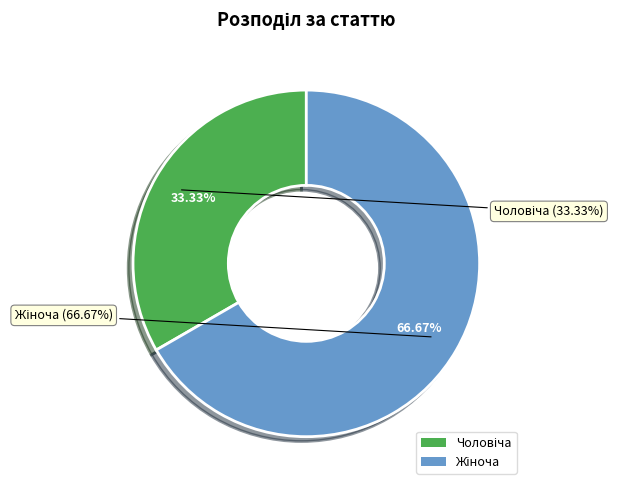

To the nearest percent, what is the average slice percentage?

50%